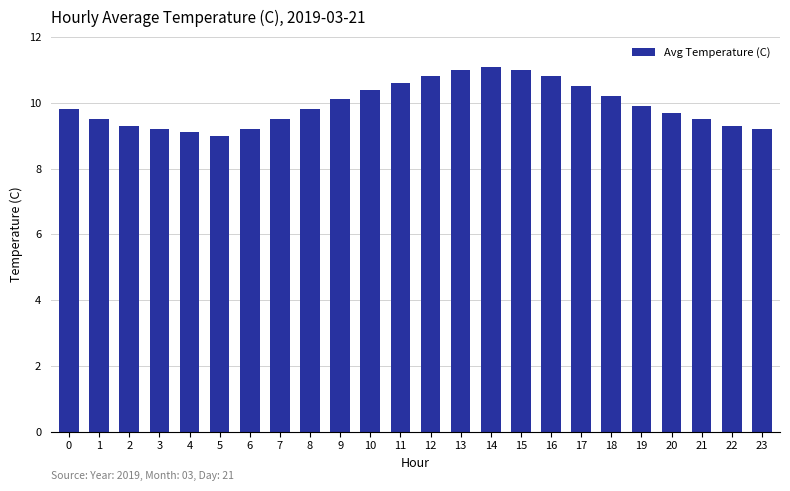

What is the value of the 18th bar from the left?

10.5